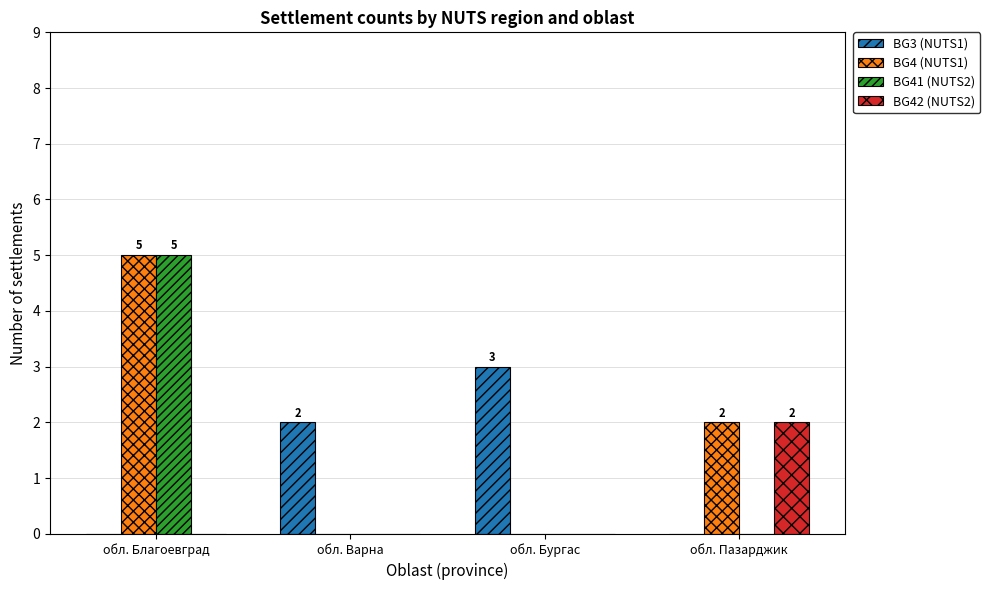

Is it true that BG42 (NUTS2) equals -1 at обл. Бургас?

False